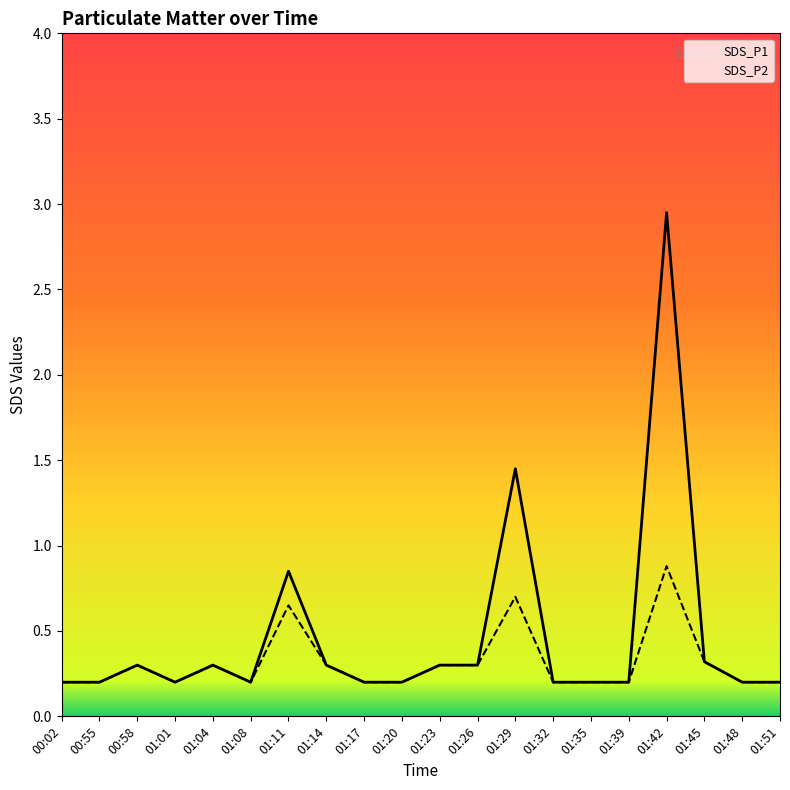

Is it true that SDS_P1 equals 0.3 at 01:23?

True